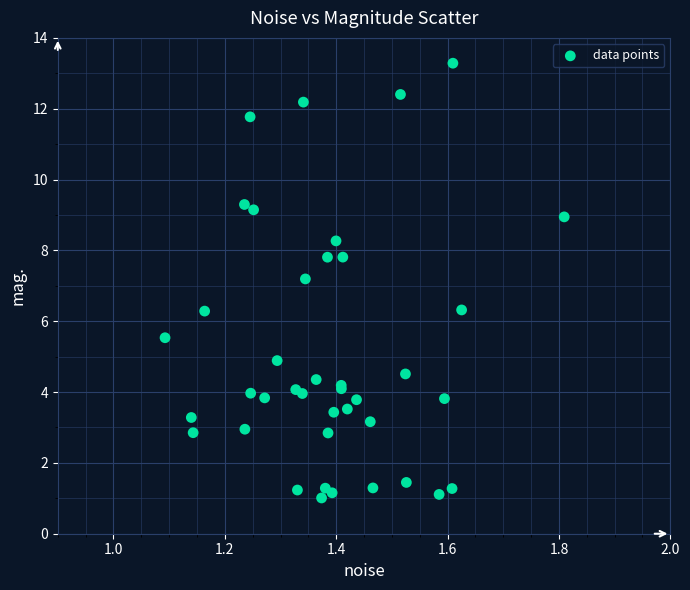

What Y value in the scatter plot is closest to 7?

7.2